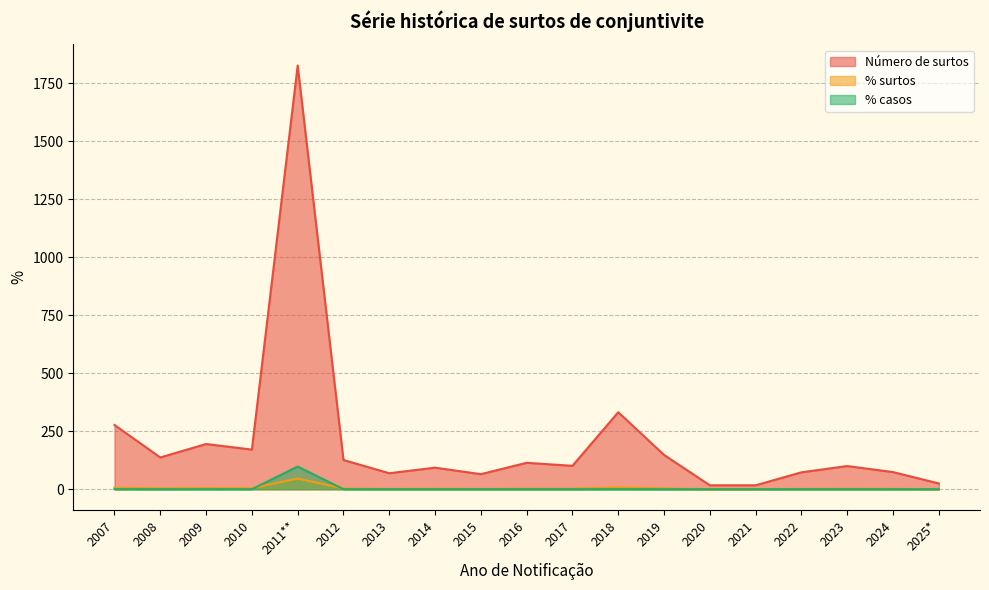

What is the total value across all series at 2022?

74.9